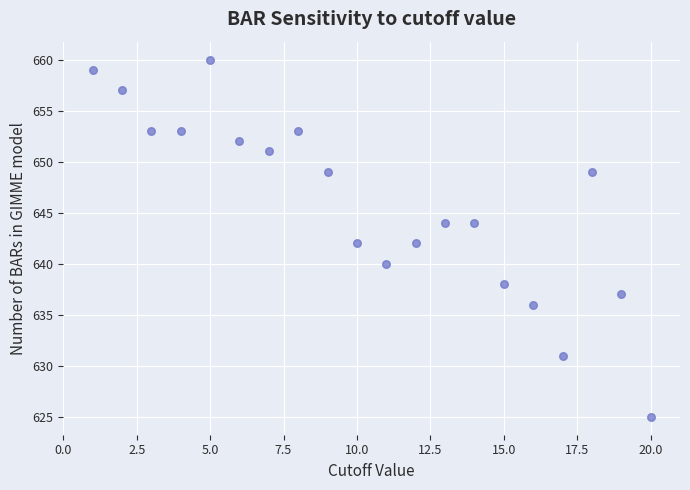

What is the range of X values (max minus min)?

19